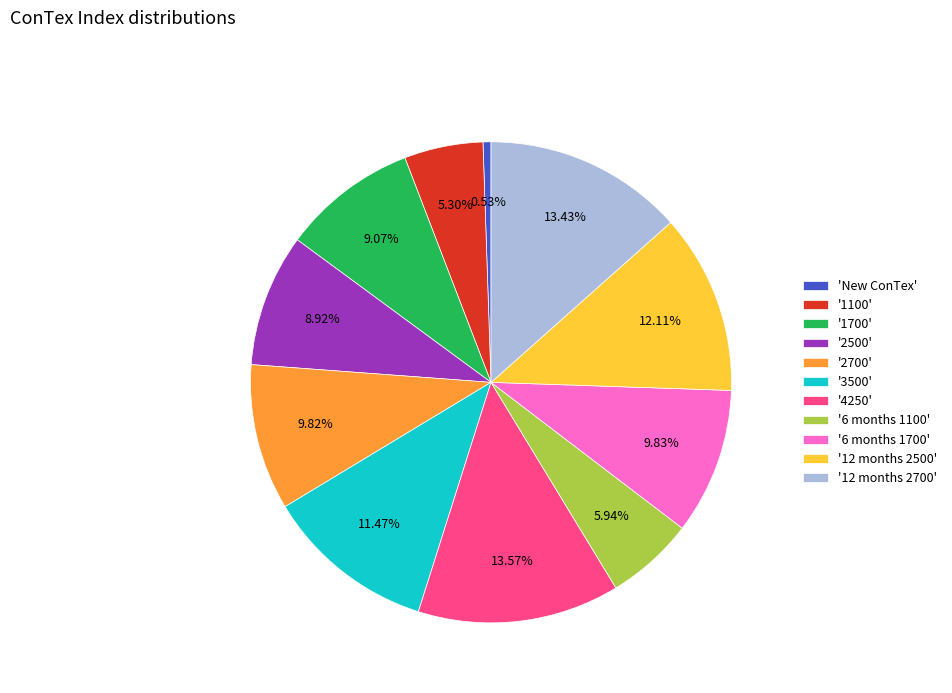

Approximately how many times larger is the value at '1100' compared to '2700'?

0.5